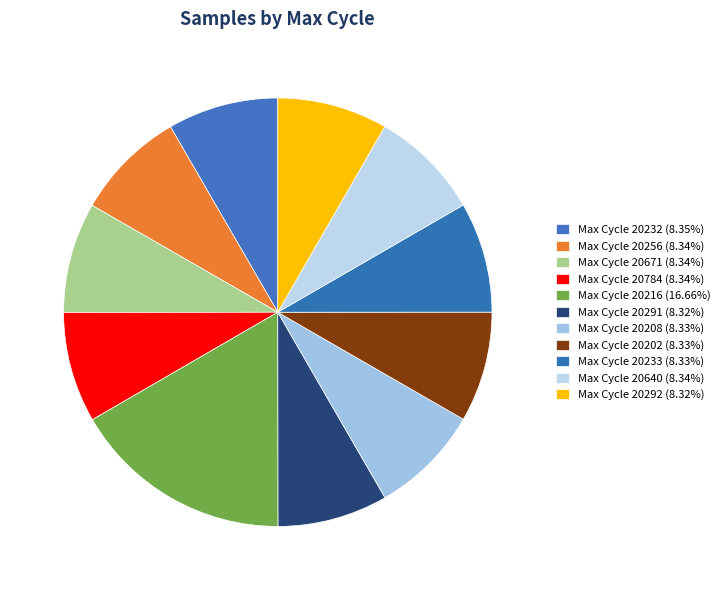

How many segments does this pie chart have?

11